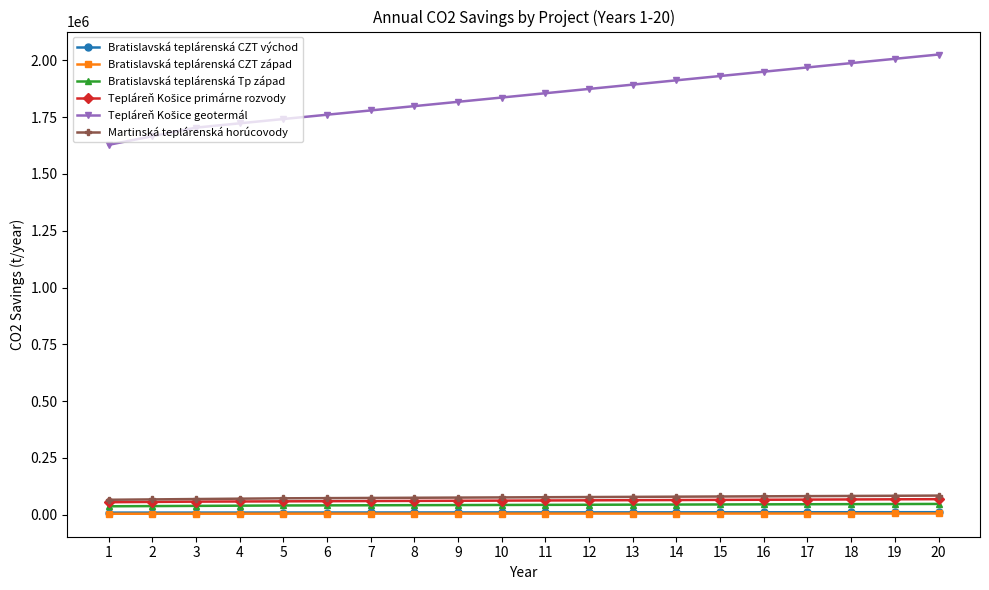

What is the maximum value shown in the chart?

2026045